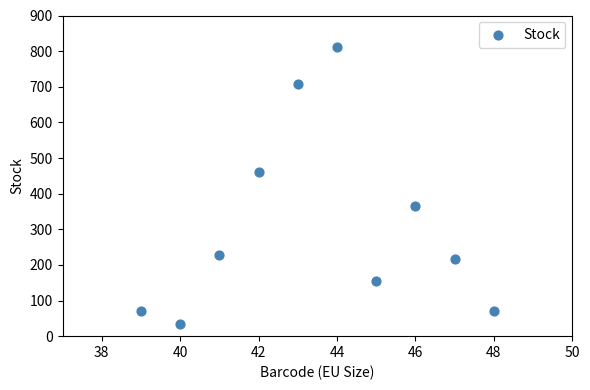

What Y value in the scatter plot is closest to 423?

460